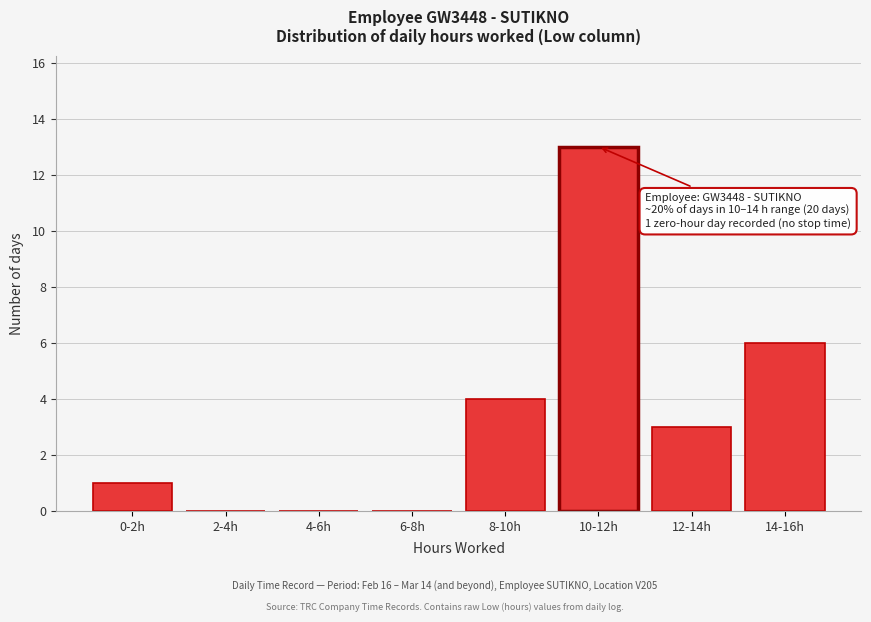

Reading right to left, extract all data points from this chart.

14-16h=6	12-14h=3	10-12h=13	8-10h=4	6-8h=0	4-6h=0	2-4h=0	0-2h=1